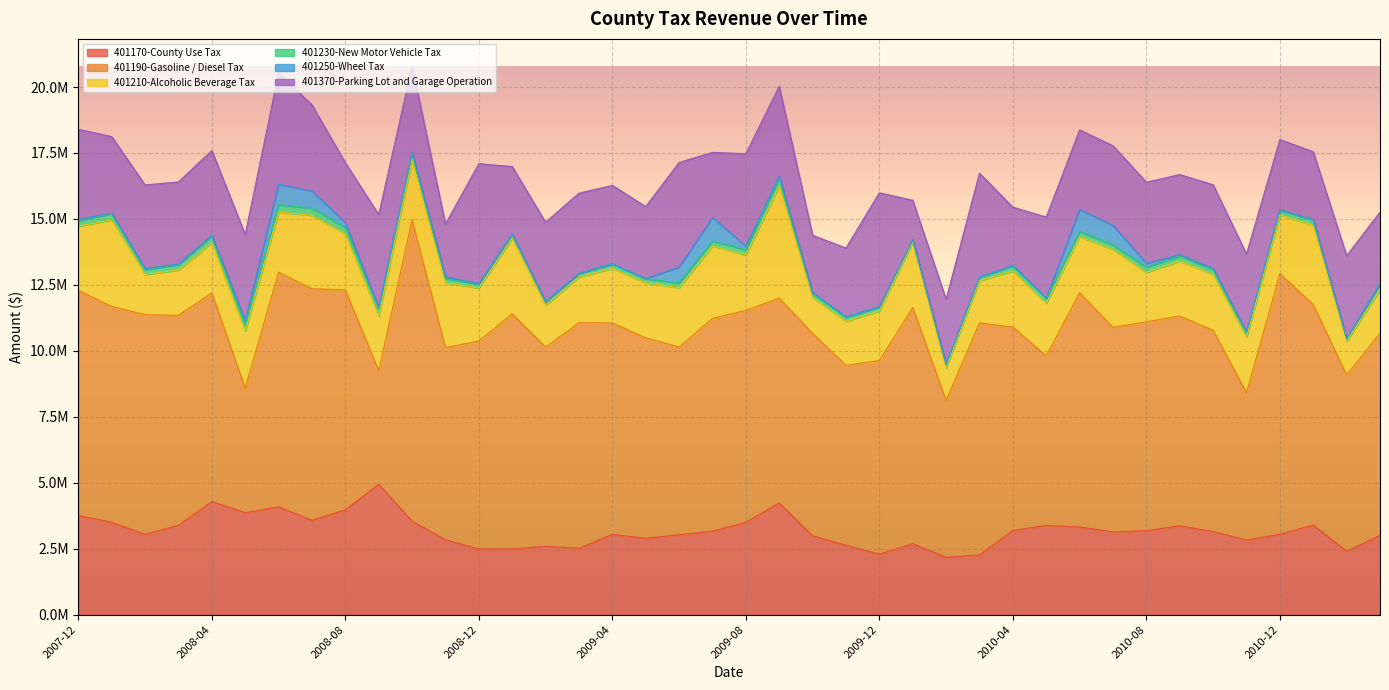

At which label is 401230-New Motor Vehicle Tax closest to 176401?

2009-06